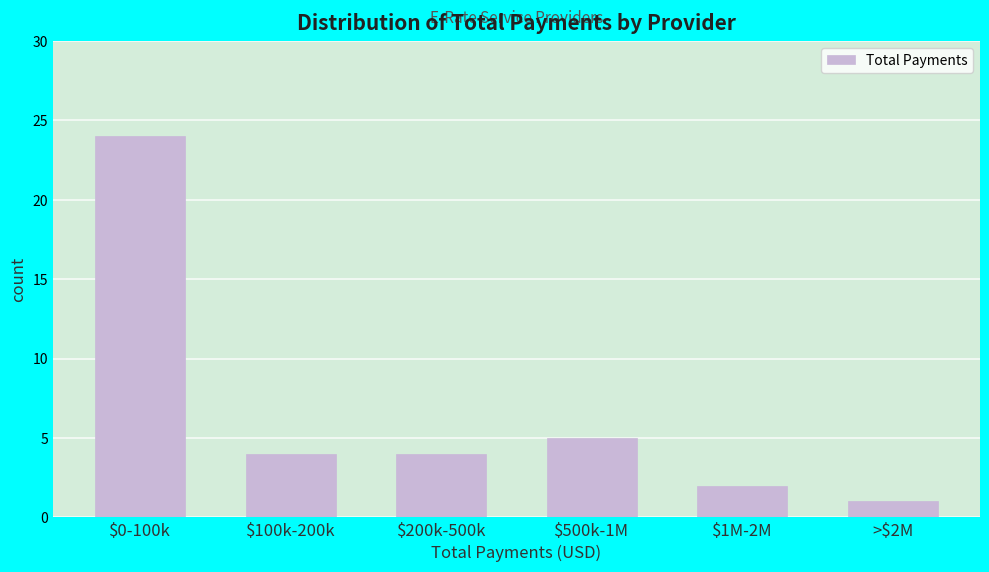

Reading left to right, list all the values displayed in this chart.

24	4	4	5	2	1